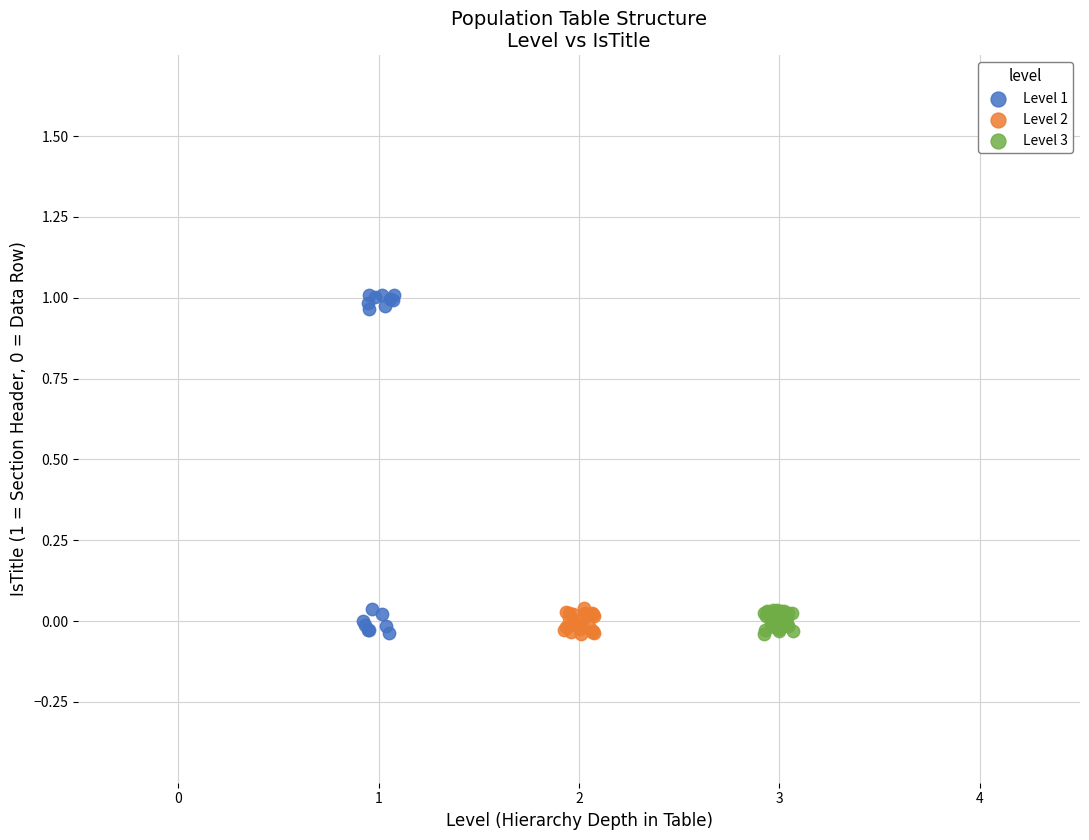

Which series contains the highest Y value?

Level 1